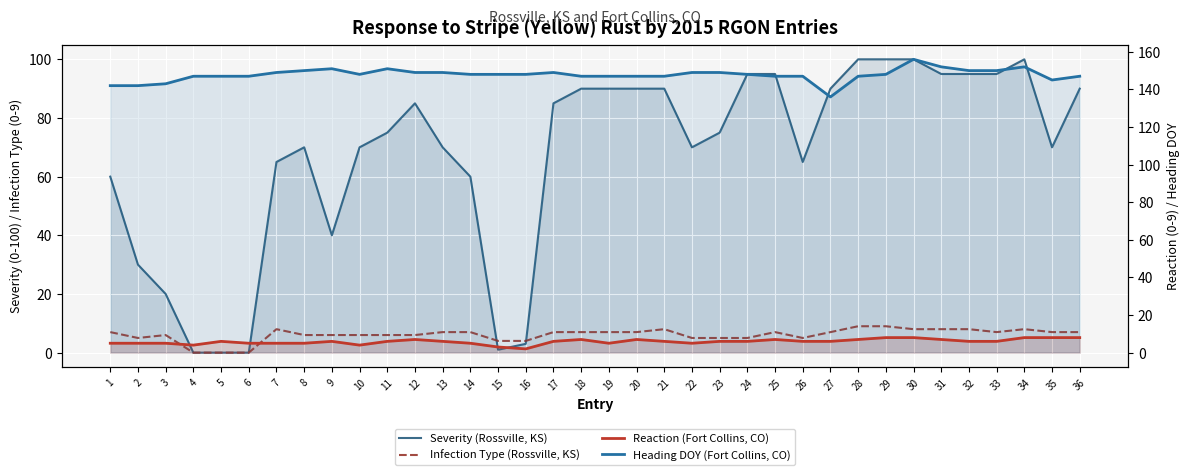

What is the sum of all Infection Type (Rossville, KS) values?

219